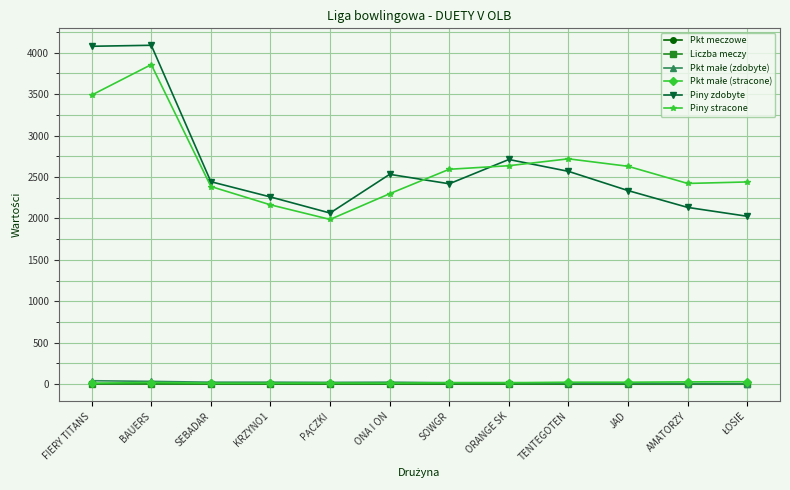

True or false: Piny zdobyte has more than 1 interior local peaks.

True